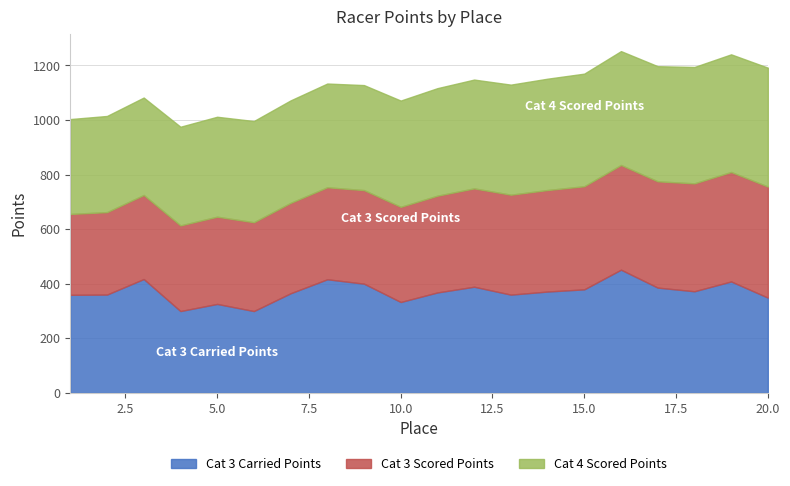

Is the value of Cat 3 Carried Points at 17 greater than the value of Cat 4 Scored Points at 5?

Yes